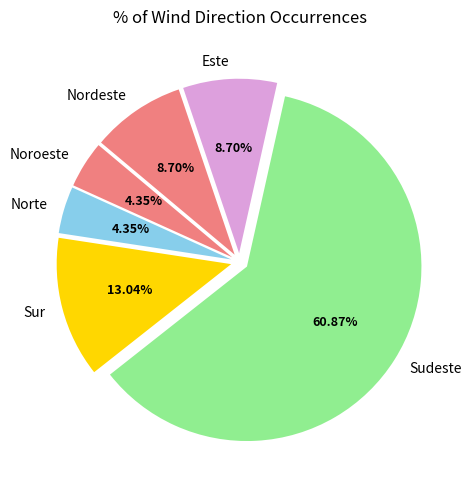

Count the number of slices in the pie.

6